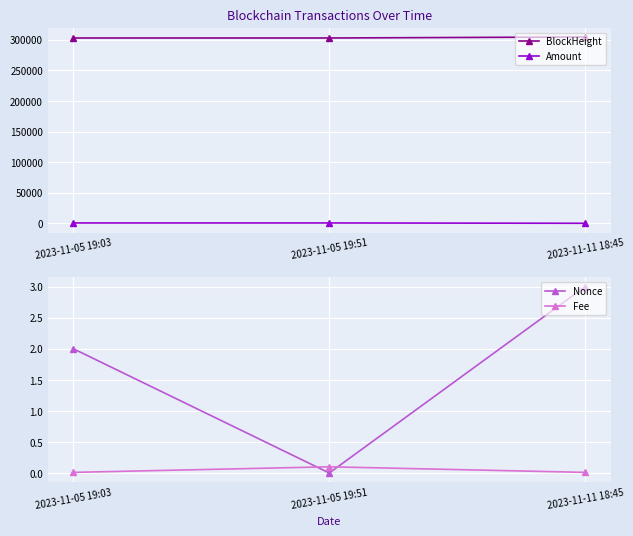

At which label is BlockHeight closest to 303769?

2023-11-05 19:51